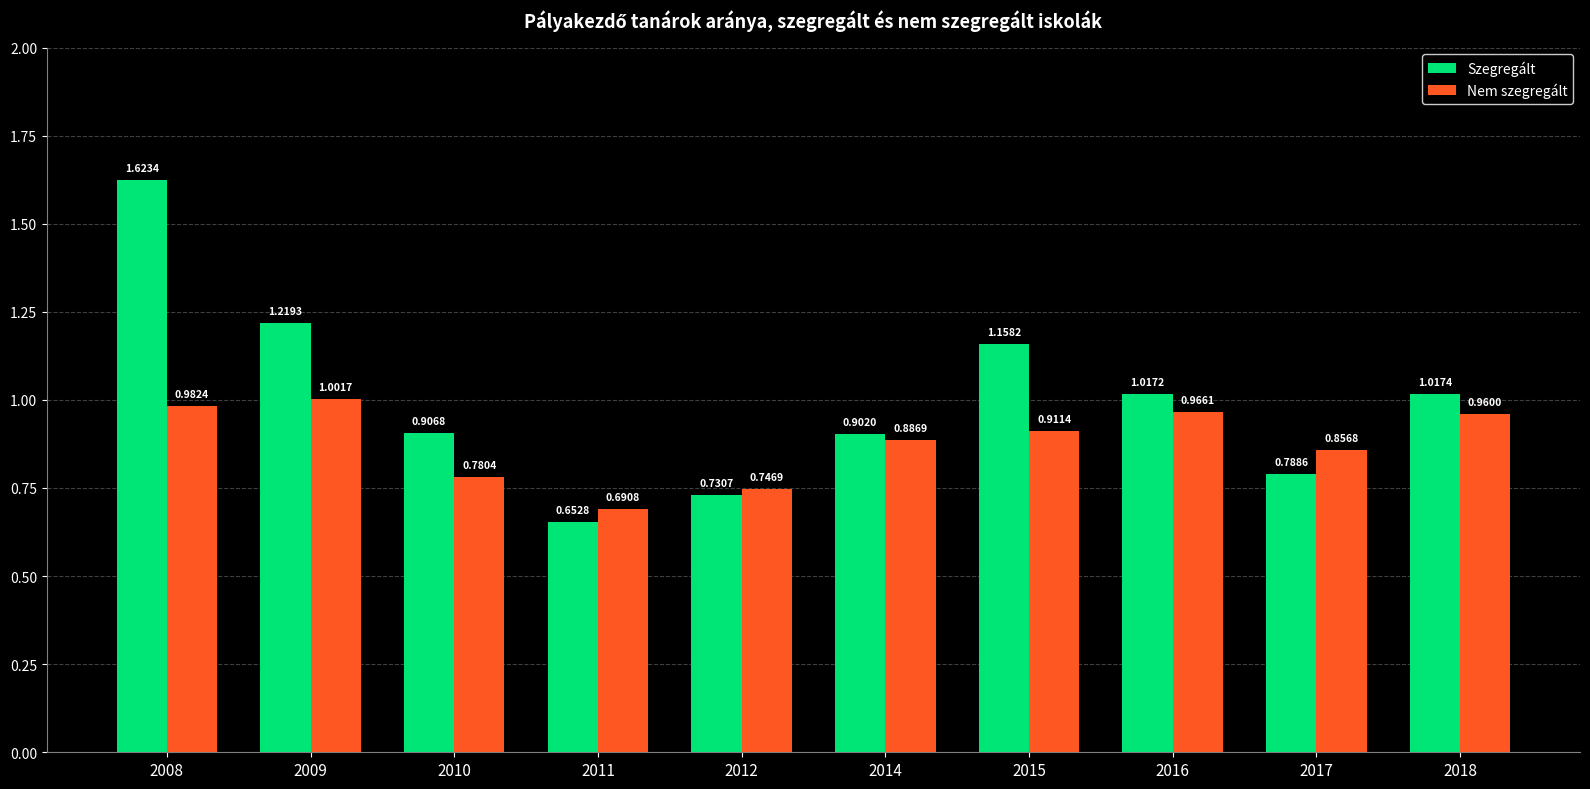

What is the sum of the Szegregált values at 2017 and 2014?

1.7